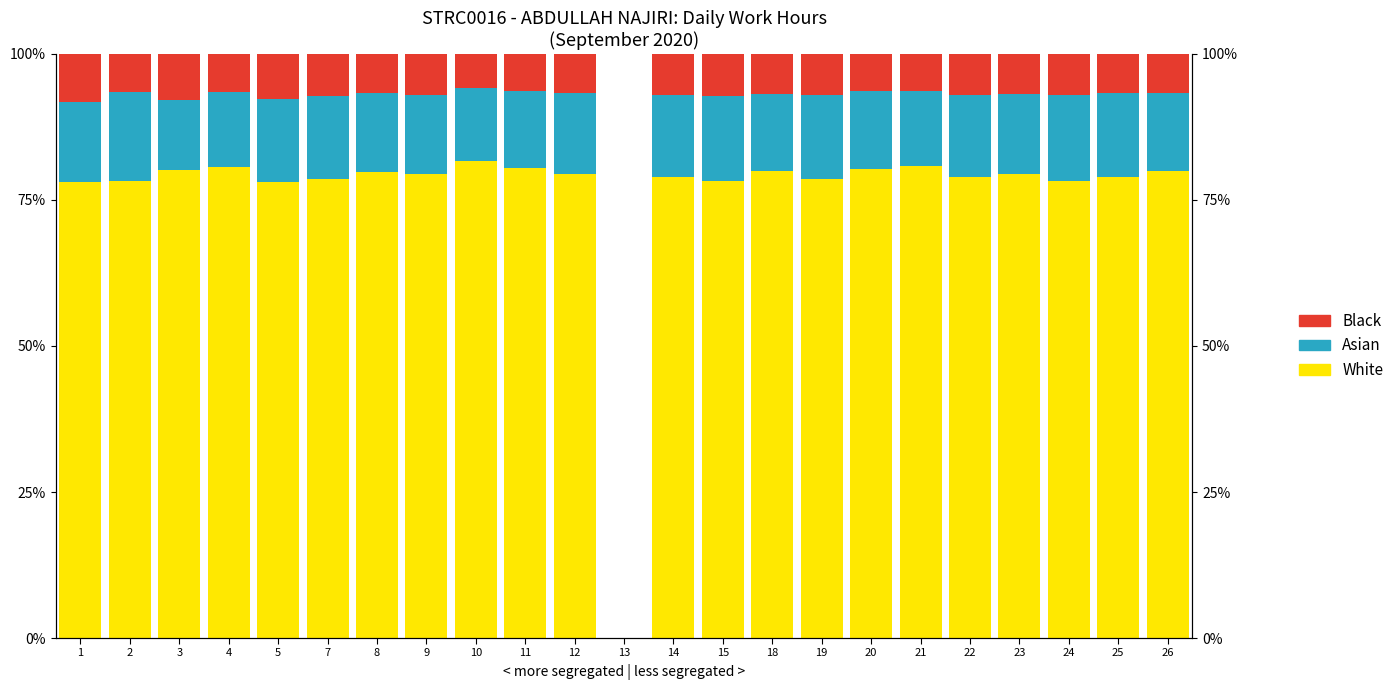

The value of White at 4 is 52.3. True or false?

False